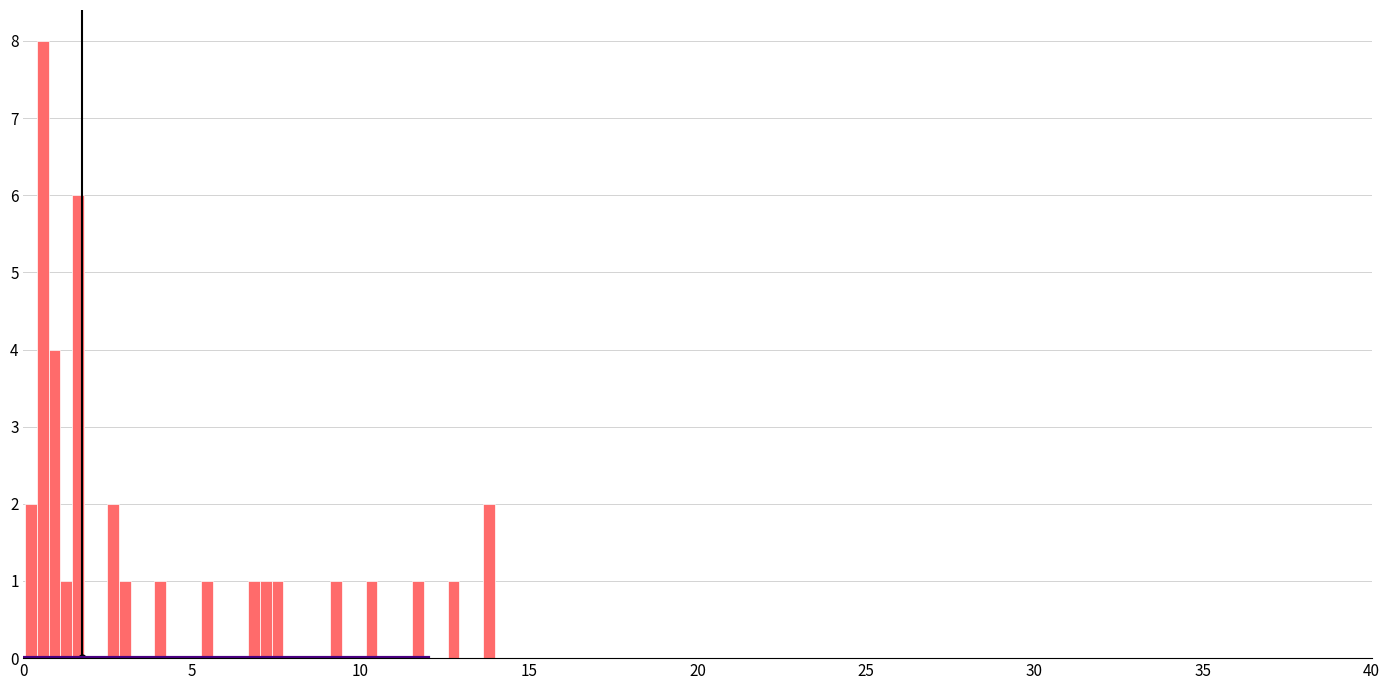

Around what value on the x-axis is the tallest bar? Give the approximate position of its centre, as read against the axis.

0.5